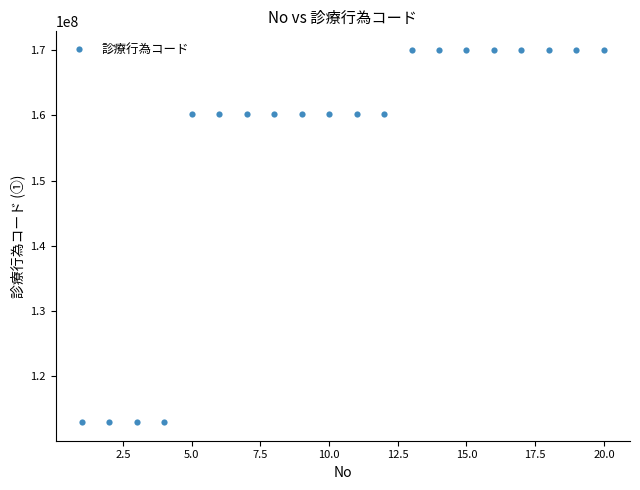

What is the range of X values (max minus min)?

19